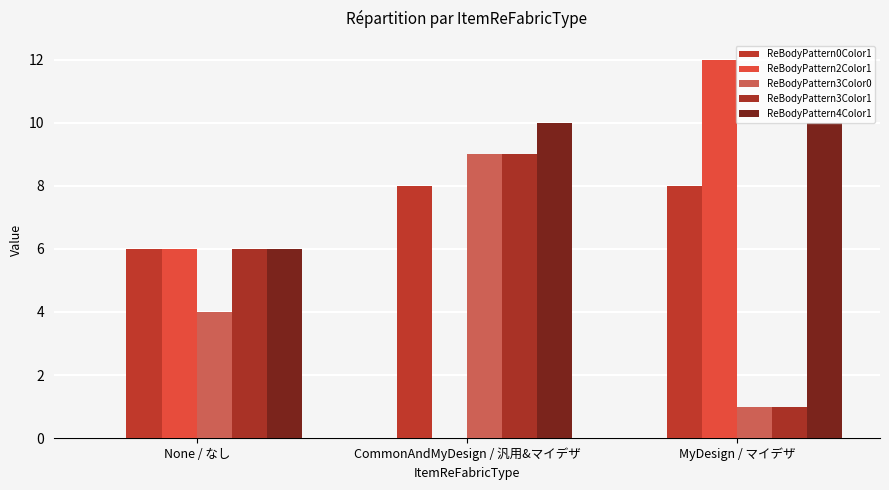

Reading right to left, transcribe all the data shown in this chart.

ReBodyPattern0Color1: 8	8	6
ReBodyPattern2Color1: 12	0	6
ReBodyPattern3Color0: 1	9	4
ReBodyPattern3Color1: 1	9	6
ReBodyPattern4Color1: 10	10	6